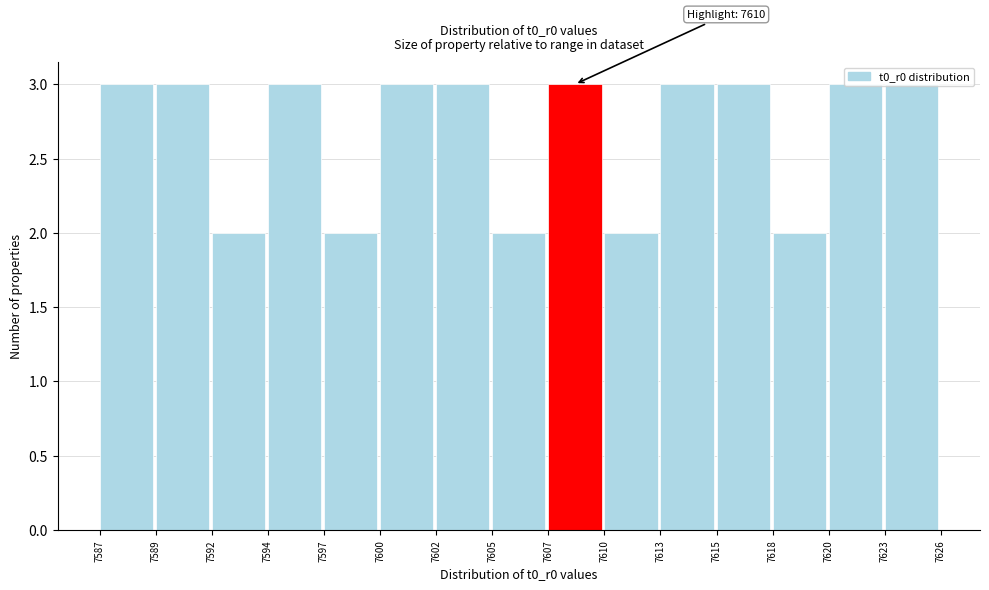

What is the value of the 4th bar from the left?

3